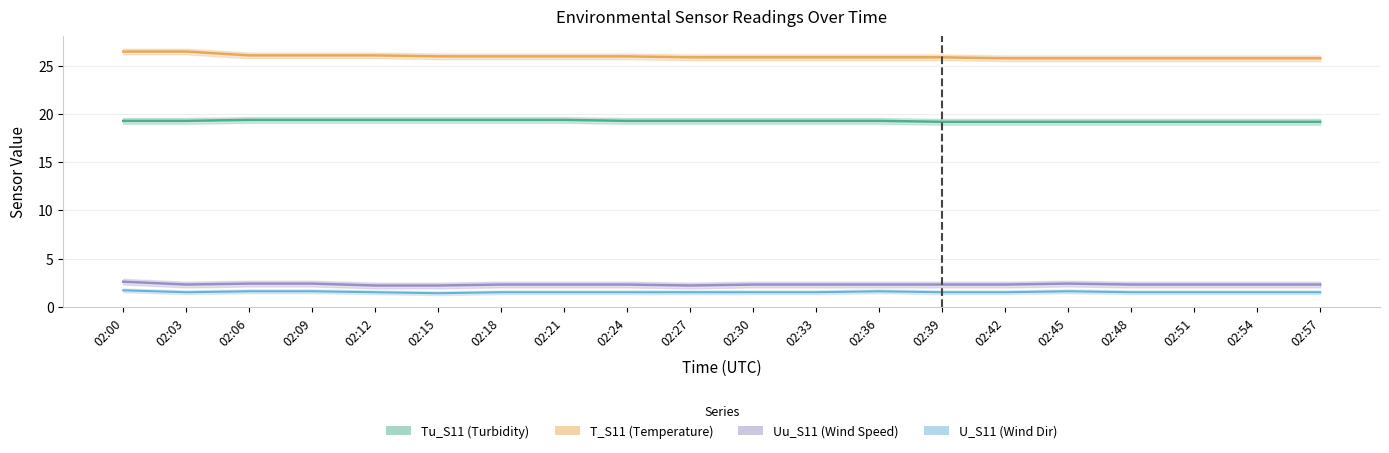

Is it true that Uu_S11 equals 2.4 at 02:09?

True